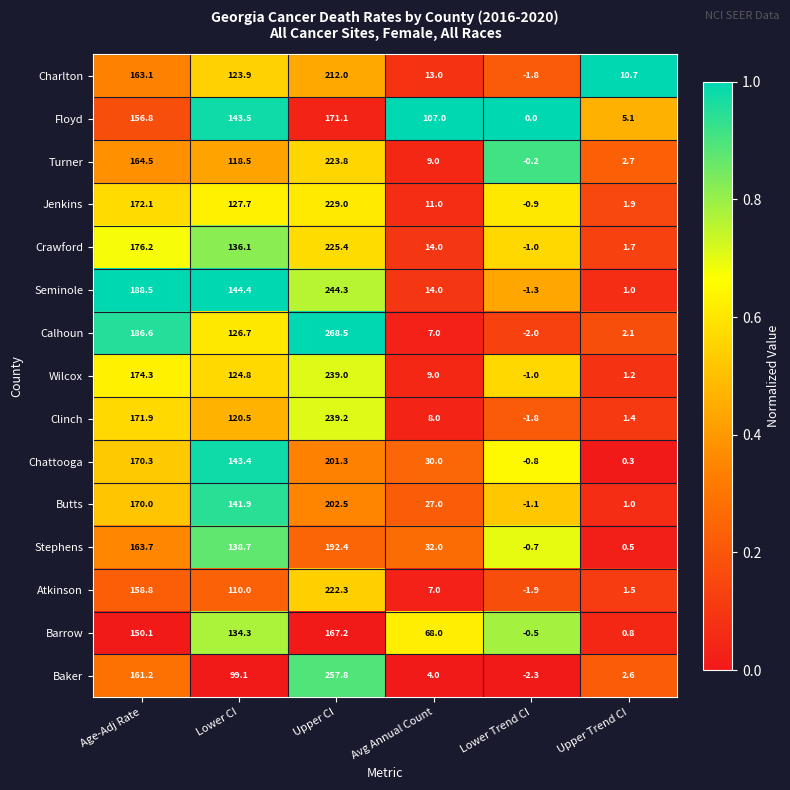

What is the highest value of the Butts series?

202.5